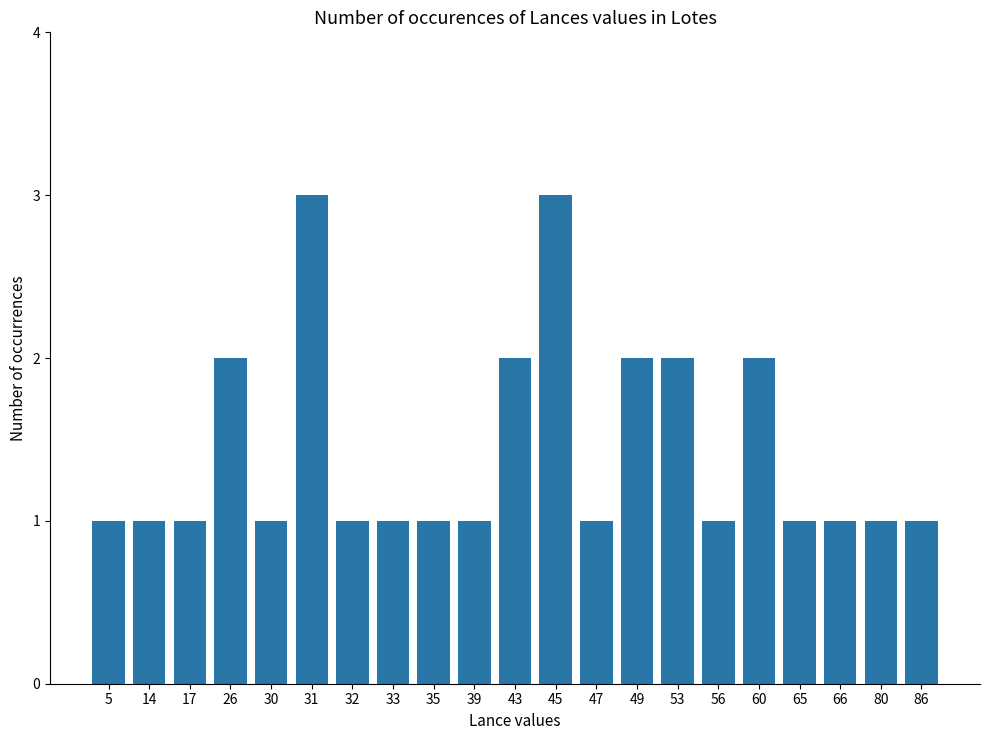

The chart shows a value of 2 at 53. True or false?

True